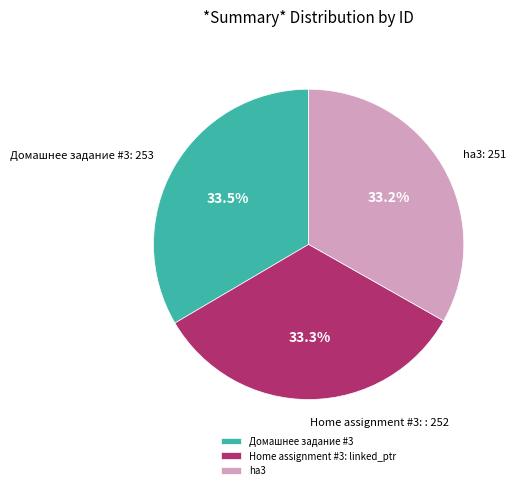

Does Домашнее задание #3 account for over 50% of the chart?

No